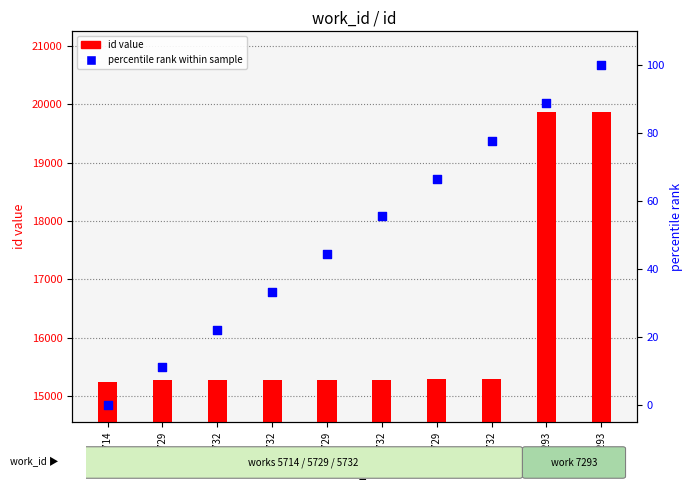

What is the total value across all series at w5732?

15297.2